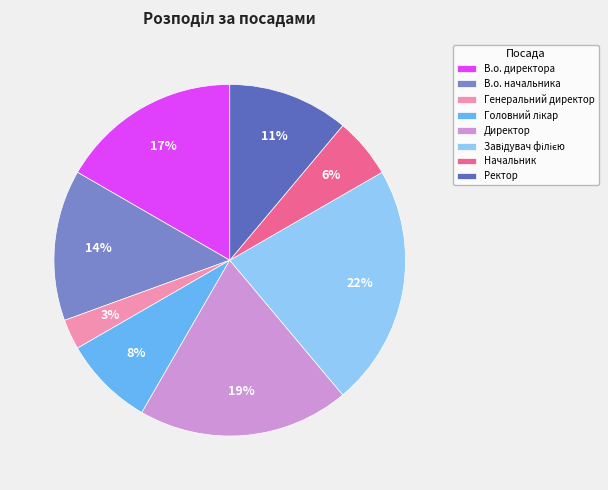

Does В.о. начальника represent more than half of the total?

No